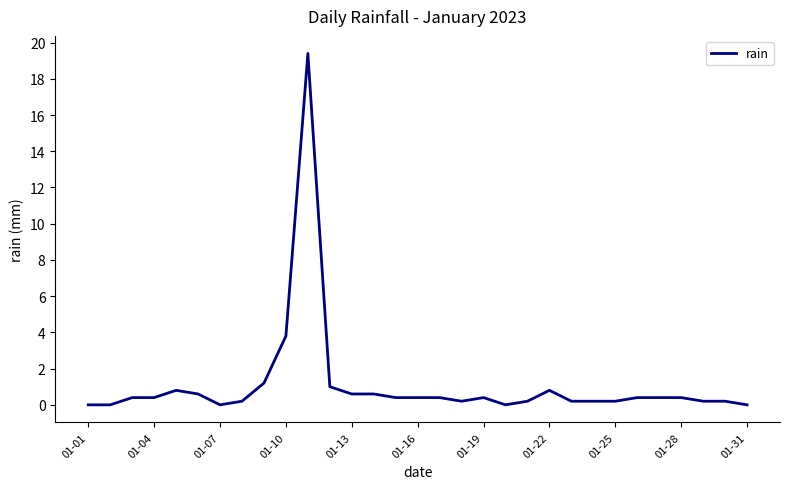

Reading left to right, list all the values displayed in this chart.

0.0	0.0	0.4	0.4	0.8	0.6	0.0	0.2	1.2	3.8	19.4	1.0	0.6	0.6	0.4	0.4	0.4	0.2	0.4	0.0	0.2	0.8	0.2	0.2	0.2	0.4	0.4	0.4	0.2	0.2	0.0